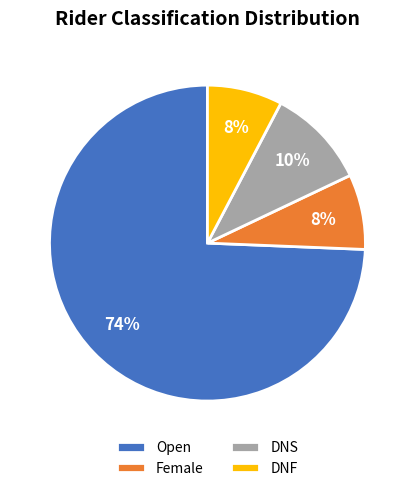

What is the ratio of the value at DNF to the value at Female?

1.0